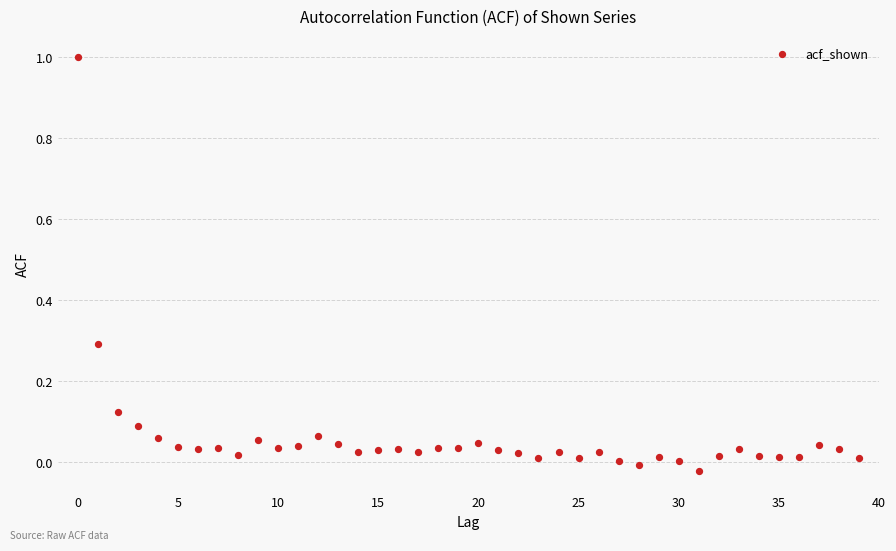

What is the range of Y values (max minus min)?

1.0